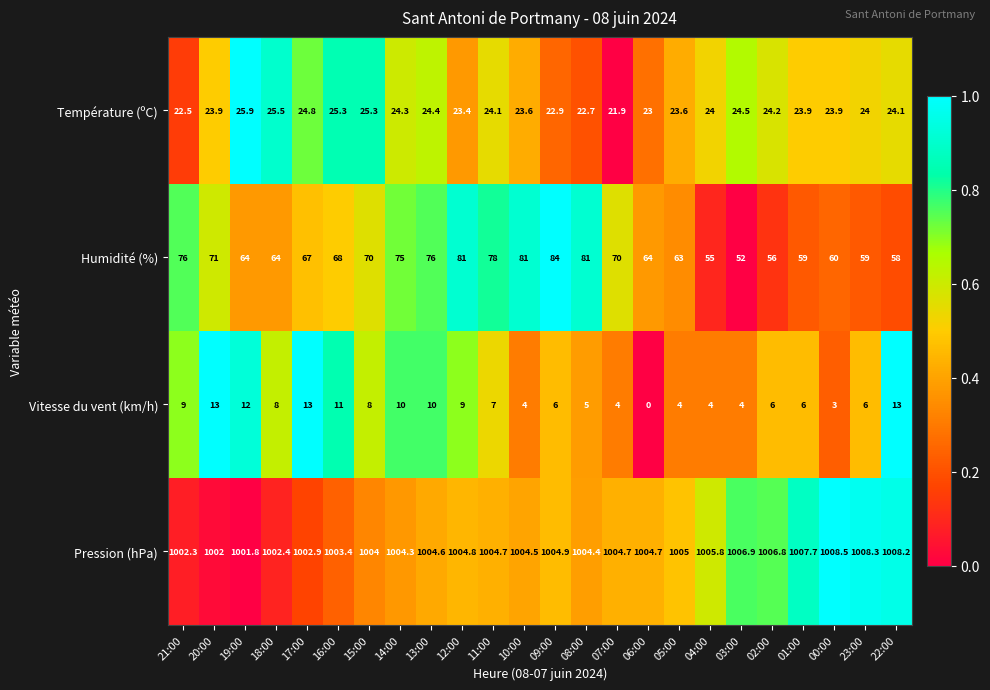

At how many categories does at least one series exceed 0?

24